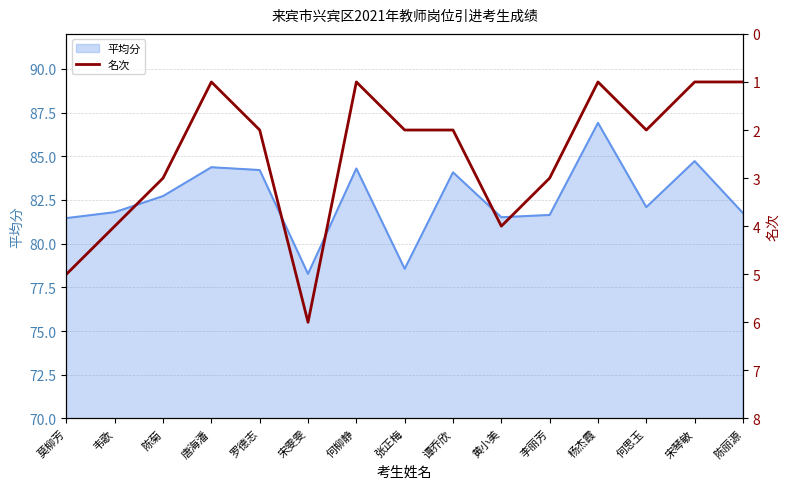

Is it true that 平均分 equals 81.8 at 陈丽源?

True